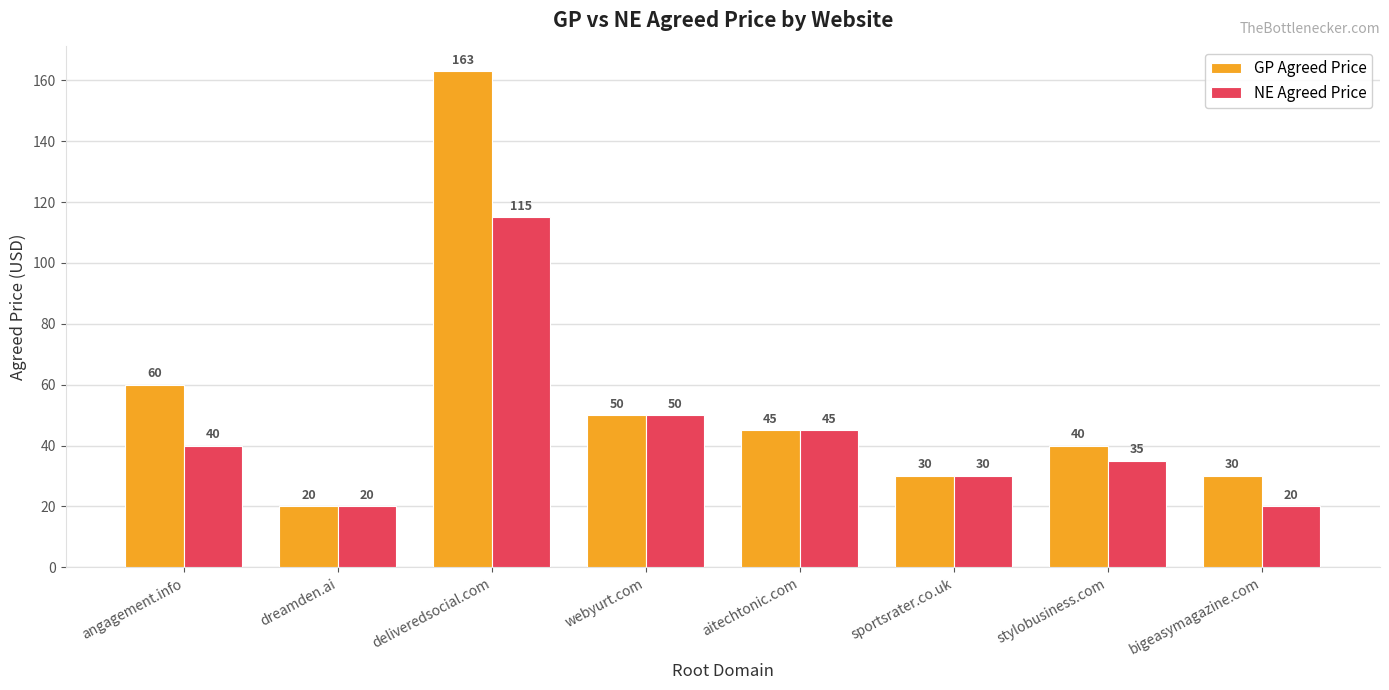

The NE Agreed Price series shows 87 at webyurt.com. True or false?

False